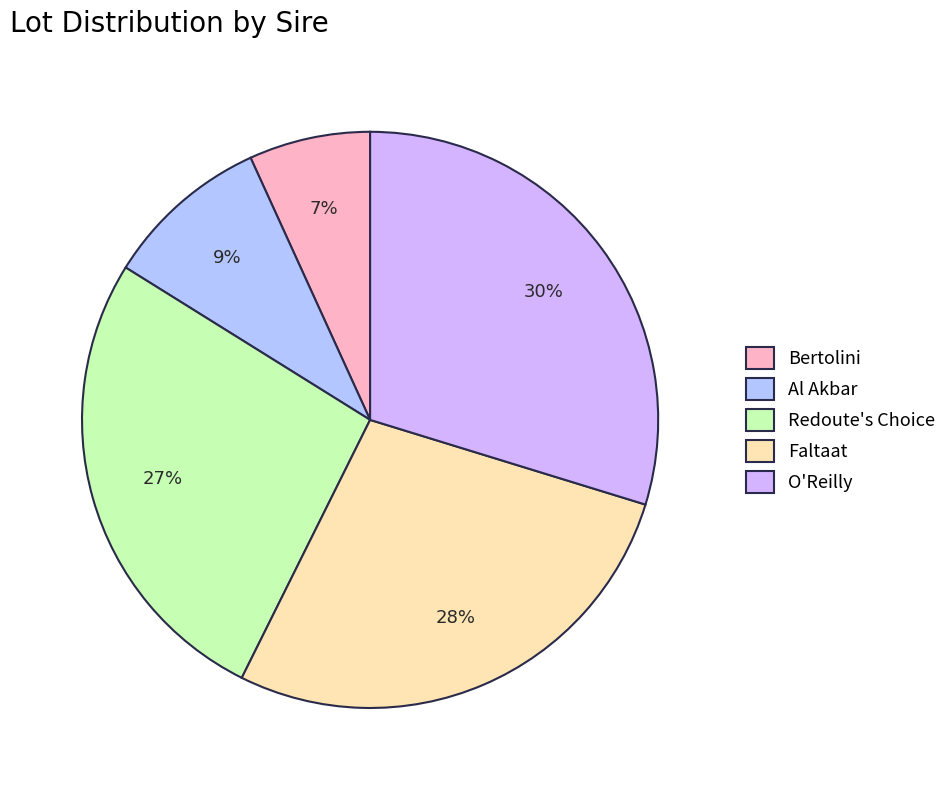

To the nearest percent, what is the average slice percentage?

20%